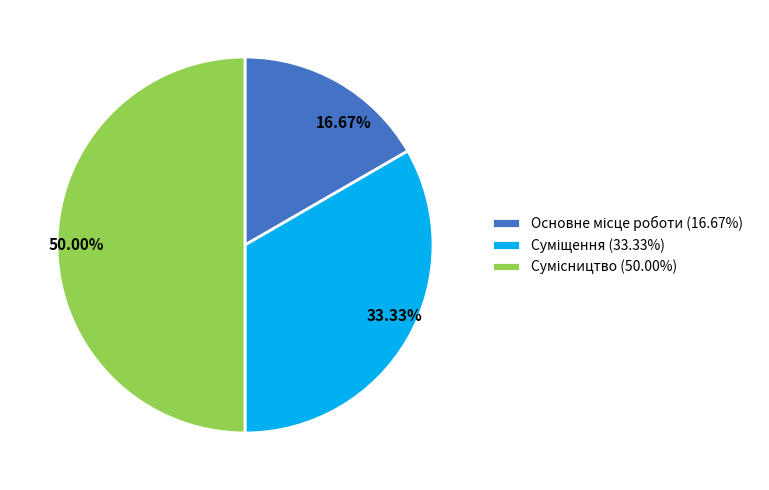

Which category has the biggest portion of the pie?

Сумісництво